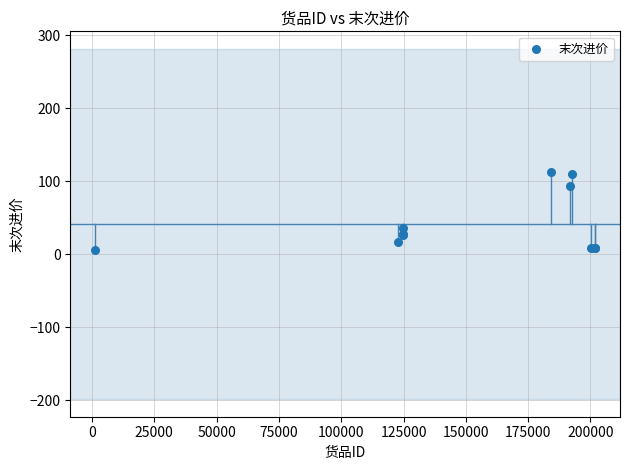

What Y value in the scatter plot is closest to 59?

36.0